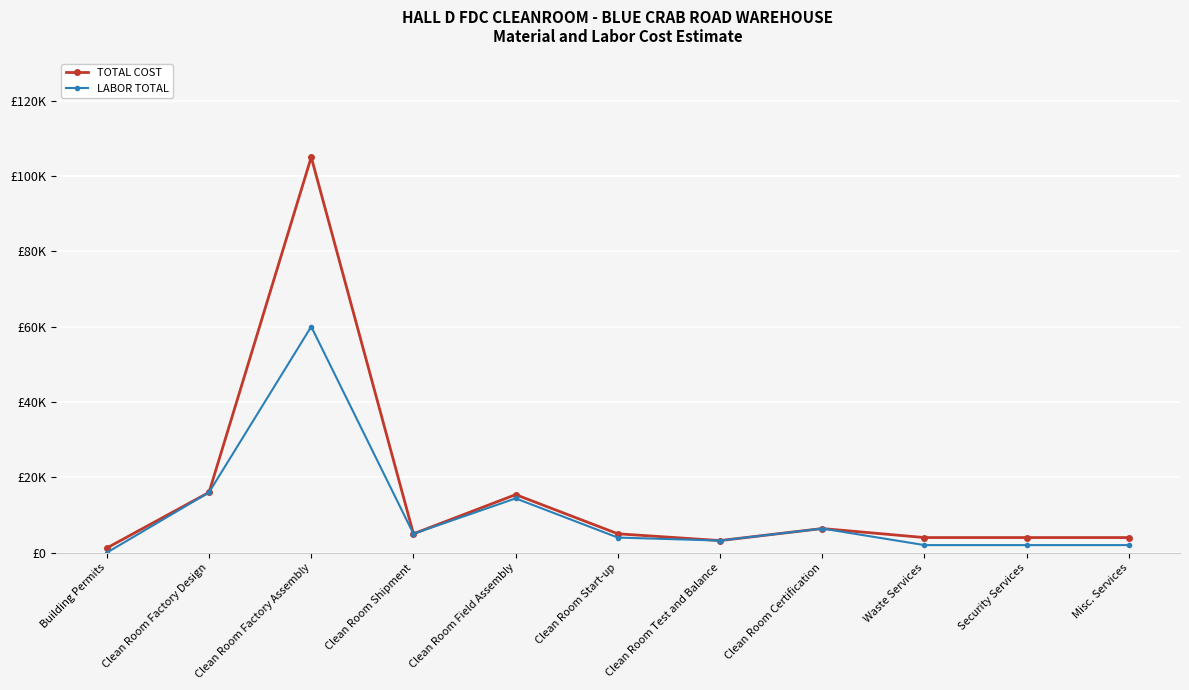

What are all the series names shown in the legend?

TOTAL COST, LABOR TOTAL